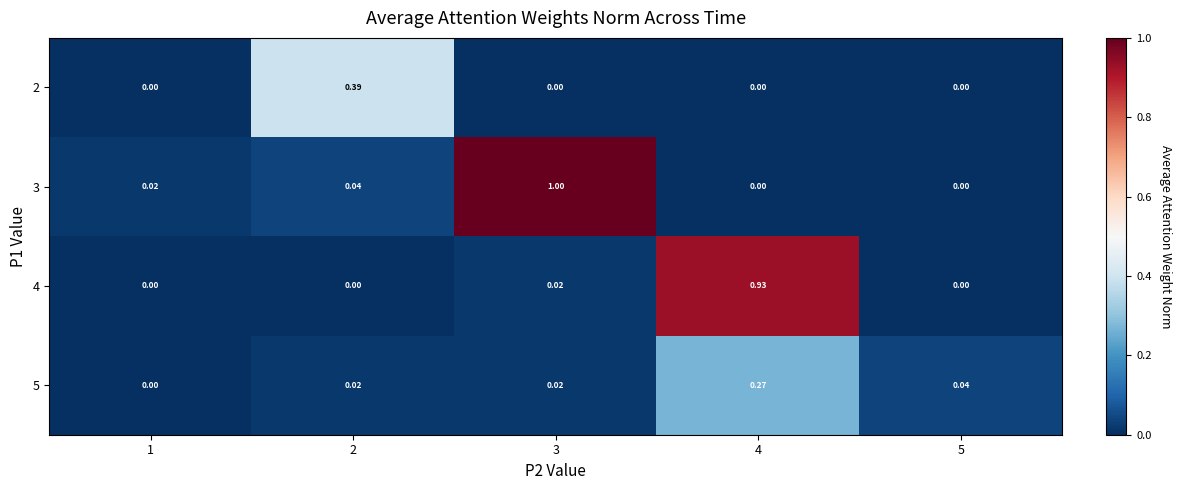

Count the number of data series in this chart.

4